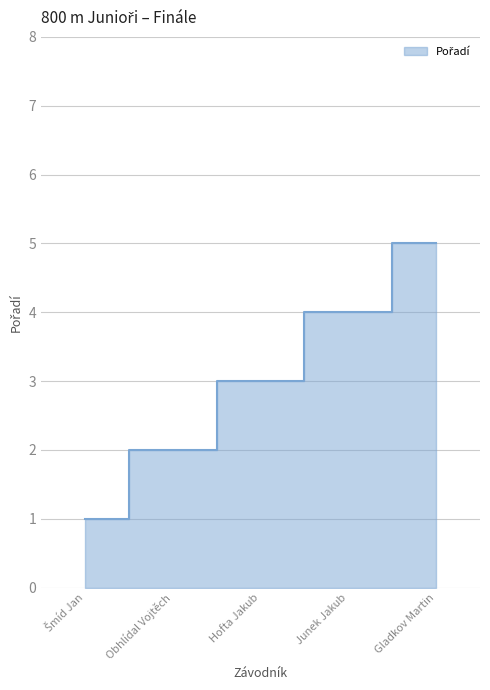

What value does the data have at Junek Jakub?

4